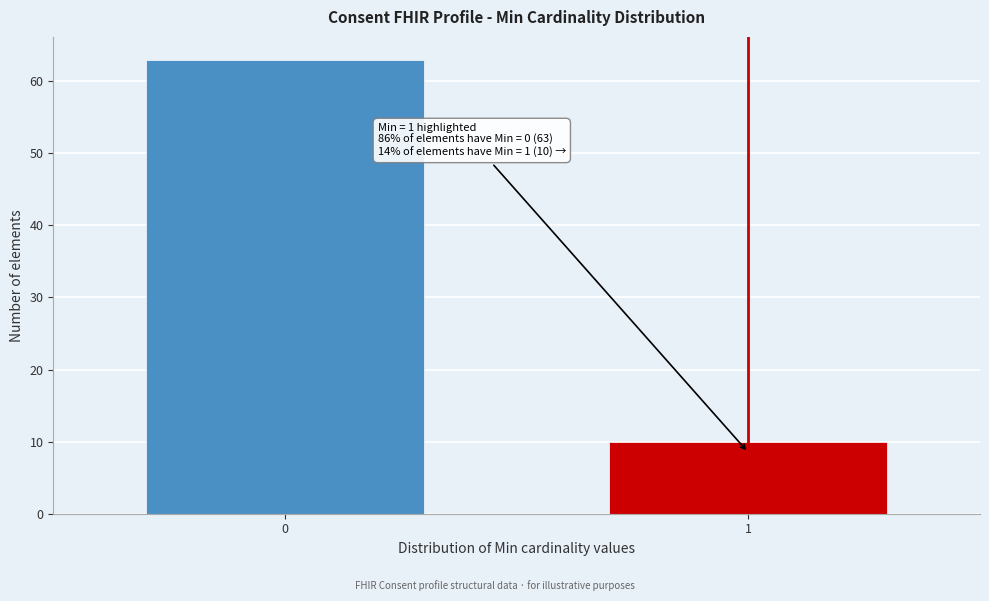

Reading left to right, list all the values displayed in this chart.

63	10